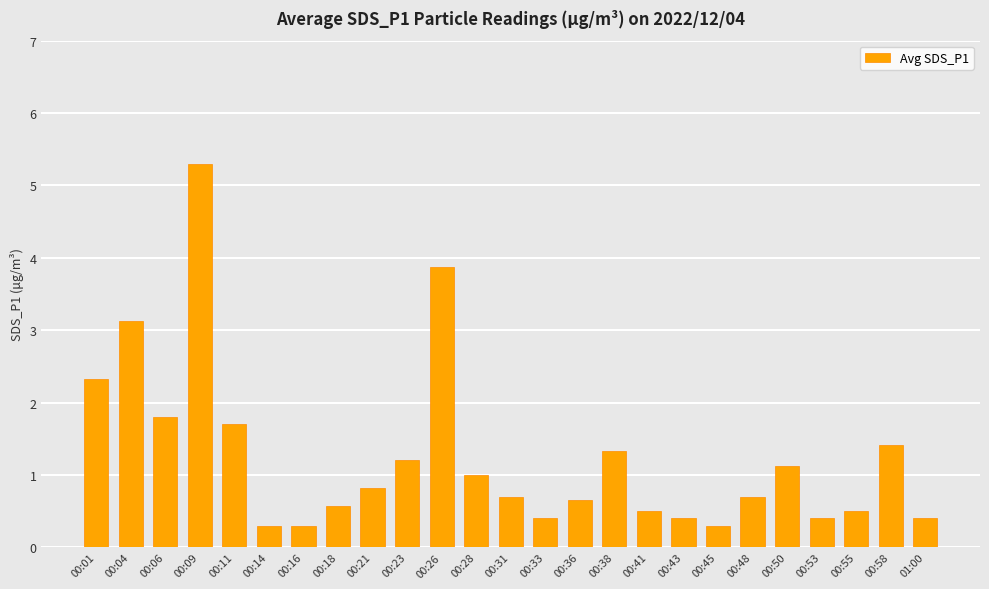

Does the chart contain stacked bars?

No